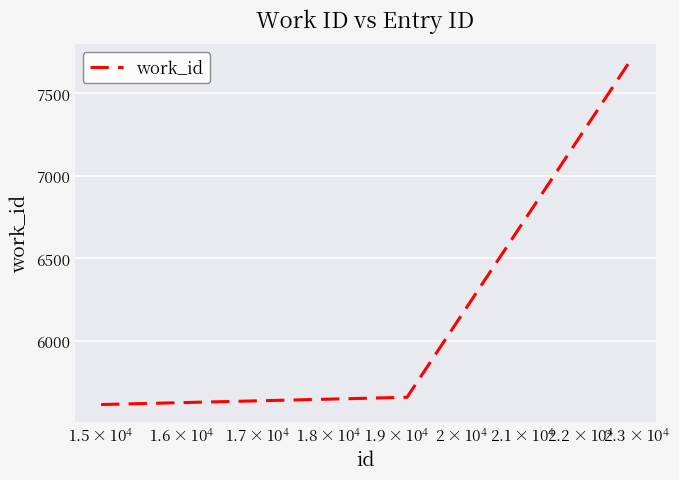

Count the number of categories in the chart.

3